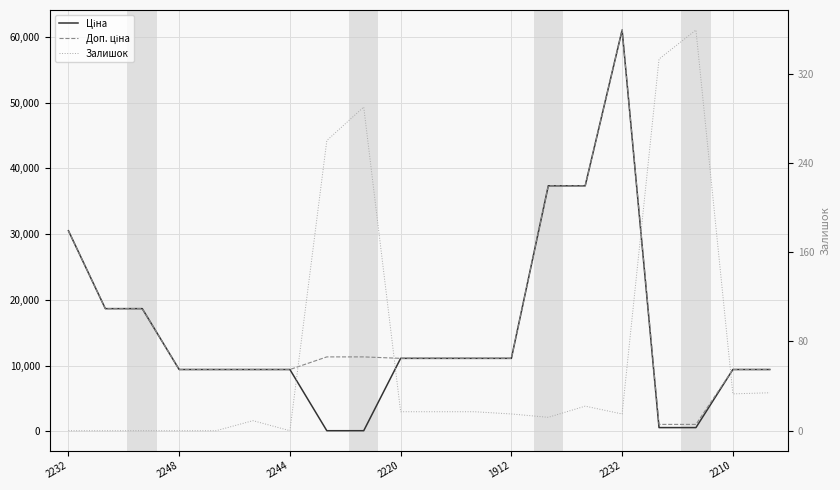

How many lines are shown in the chart?

3